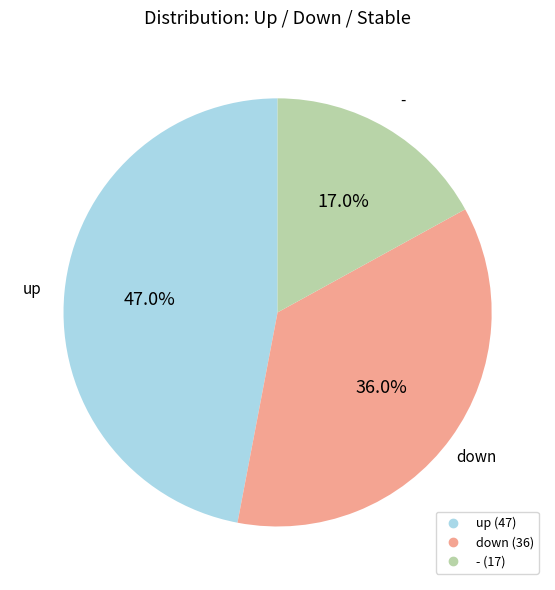

How many slices are in this pie chart?

3